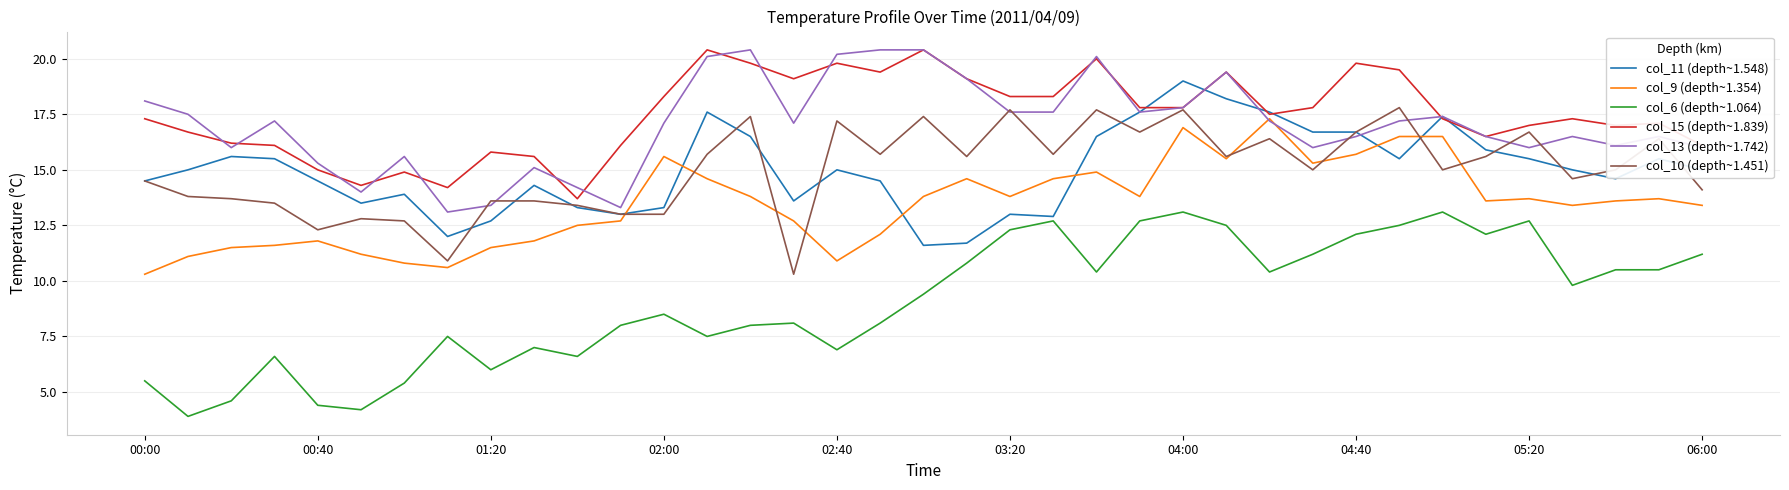

What is the smallest value displayed?

3.9